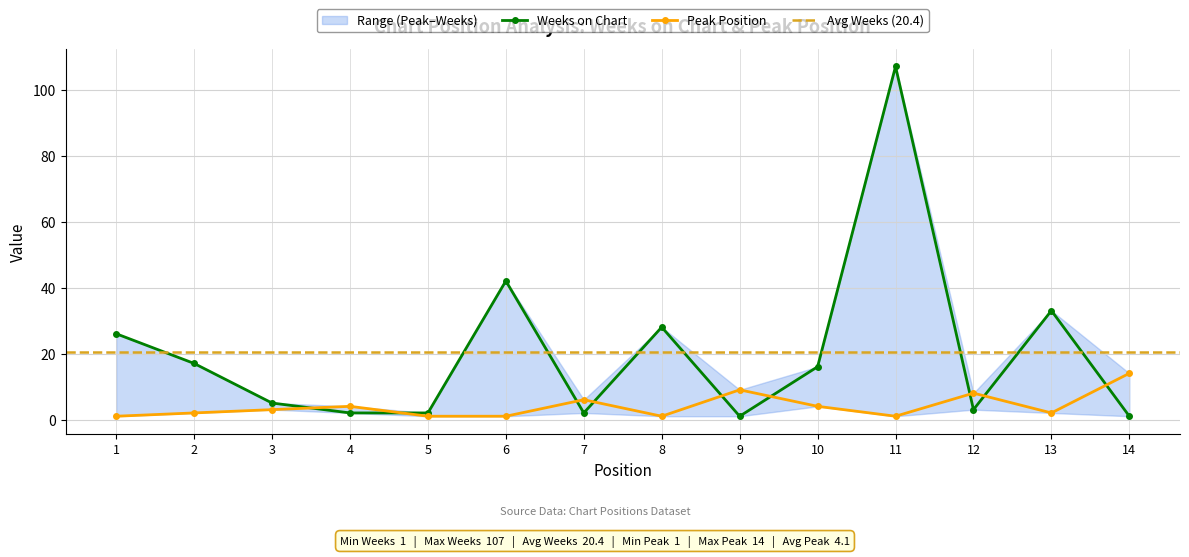

After their last crossing, which series has the higher values: Weeks on Chart or Peak Position?

Peak Position